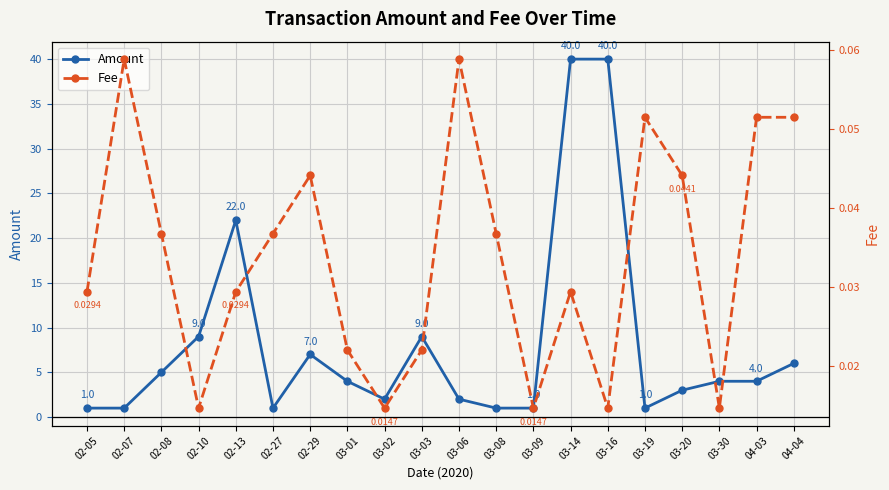

At 04-03, list the series in order from smallest to largest.

Fee, Amount